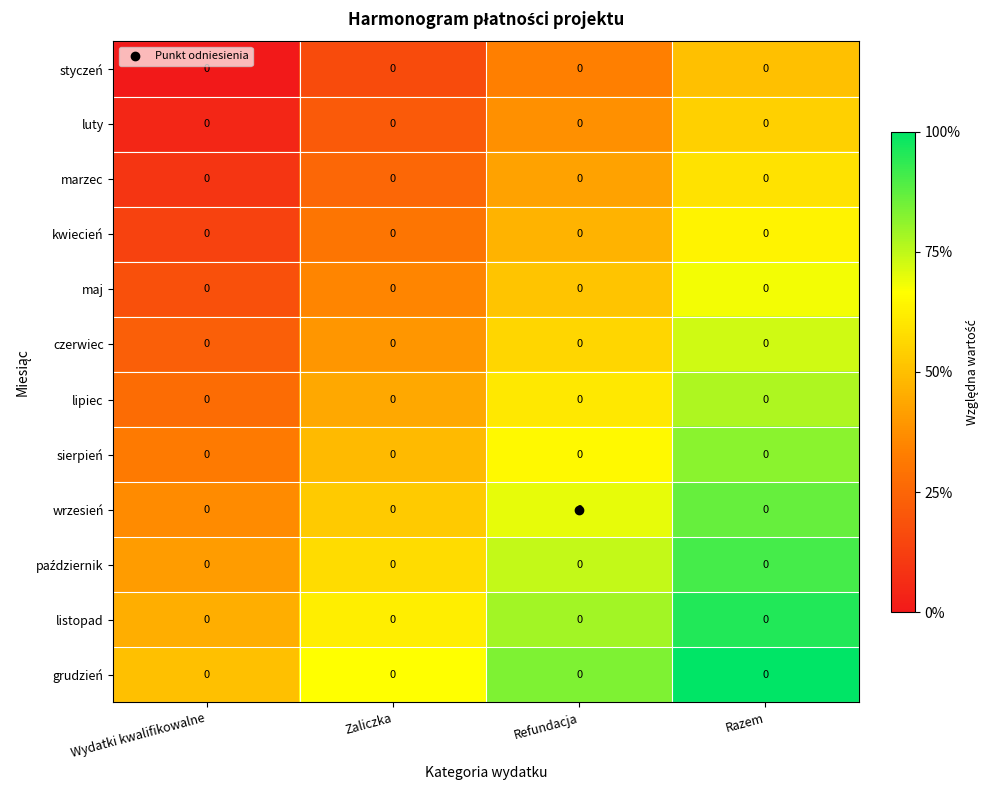

At how many categories does at least one series exceed 0?

4